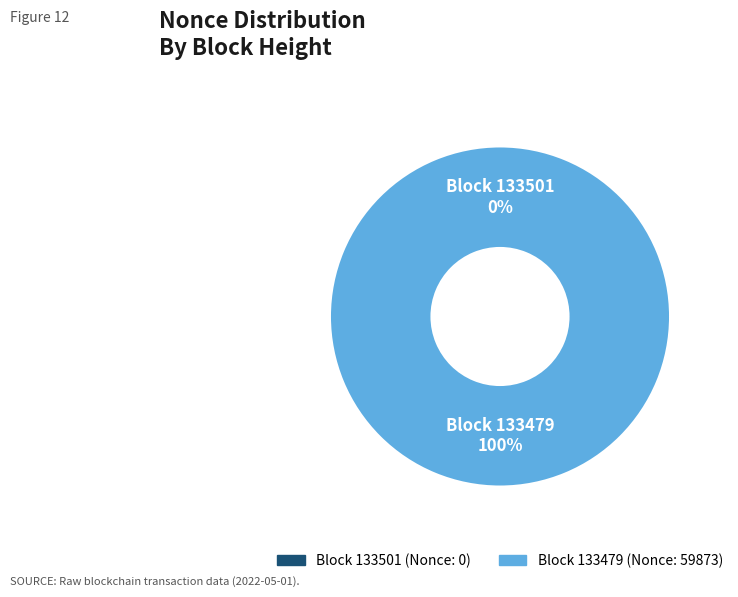

What is the largest slice in the pie chart?

133479